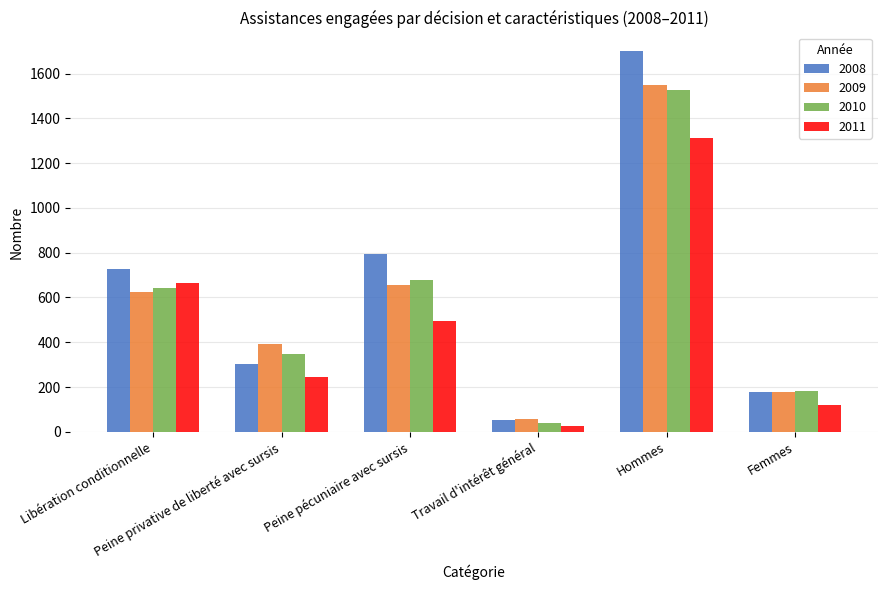

Which series has the largest range (max minus min)?

2008